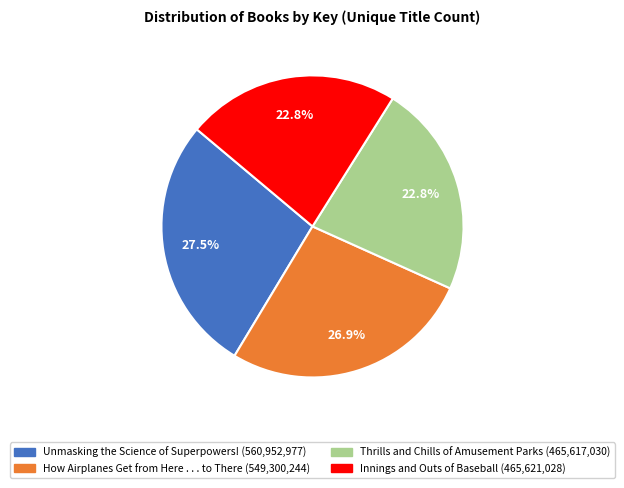

Between How Airplanes Get from Here . . . to There and Unmasking the Science of Superpowers!, which is larger?

Unmasking the Science of Superpowers!